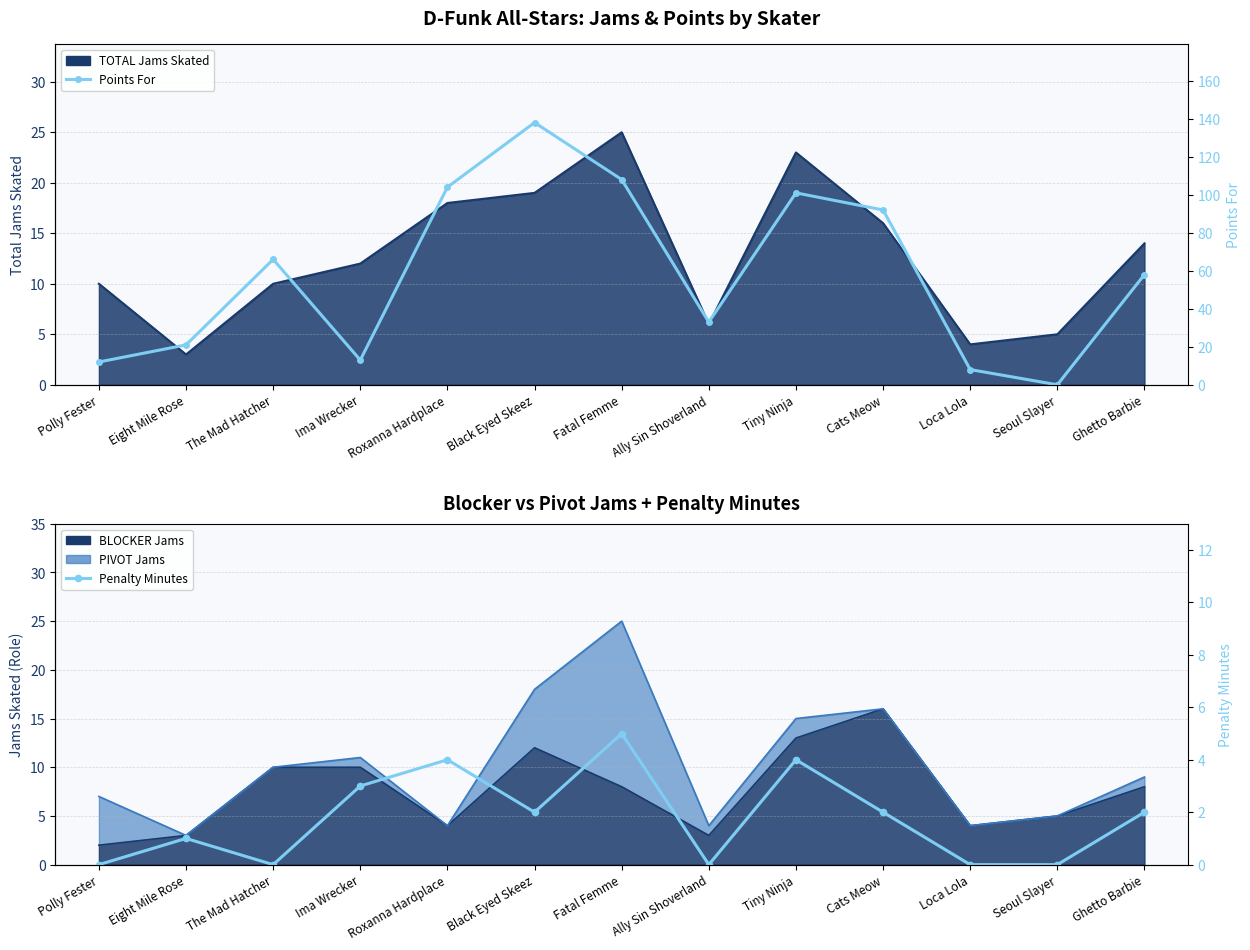

What value does the Points For series have at Fatal Femme?

108